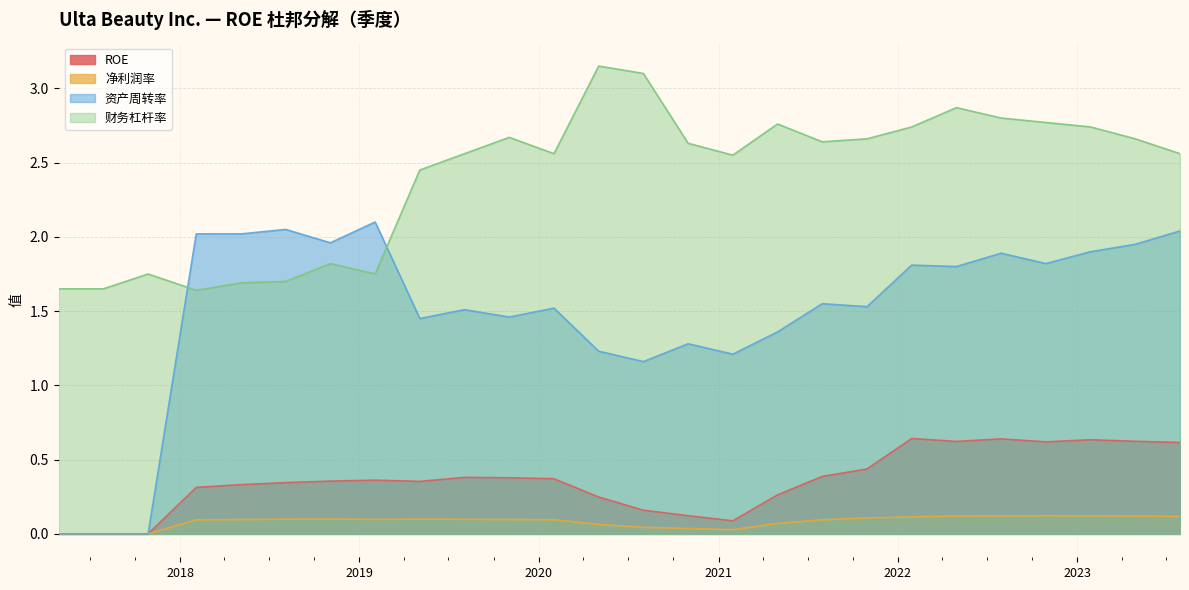

Which has a higher value, 2021-07-31 or 2021-10-30?

2021-10-30